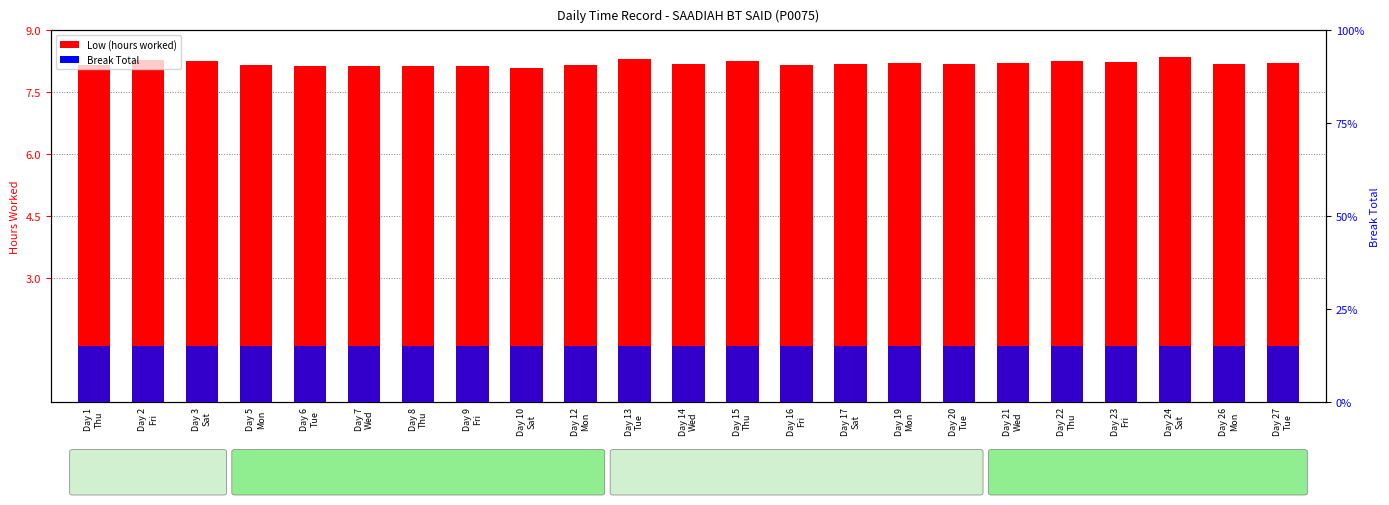

Reading left to right, transcribe all the data shown in this chart.

Low (hours worked): 8.2	8.3	8.3	8.2	8.1	8.1	8.1	8.1	8.1	8.2	8.3	8.2	8.3	8.2	8.2	8.2	8.2	8.2	8.3	8.2	8.3	8.2	8.2
Break Total: 0.1	0.1	0.1	0.1	0.1	0.1	0.1	0.1	0.1	0.1	0.1	0.1	0.1	0.1	0.1	0.1	0.1	0.1	0.1	0.1	0.1	0.1	0.1